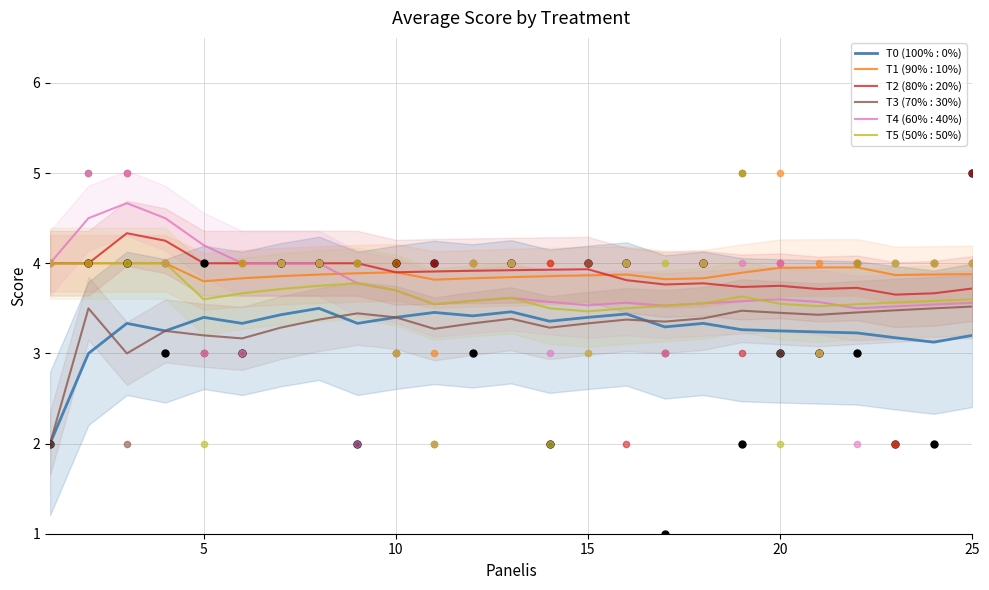

At how many categories does at least one series exceed 2?

25